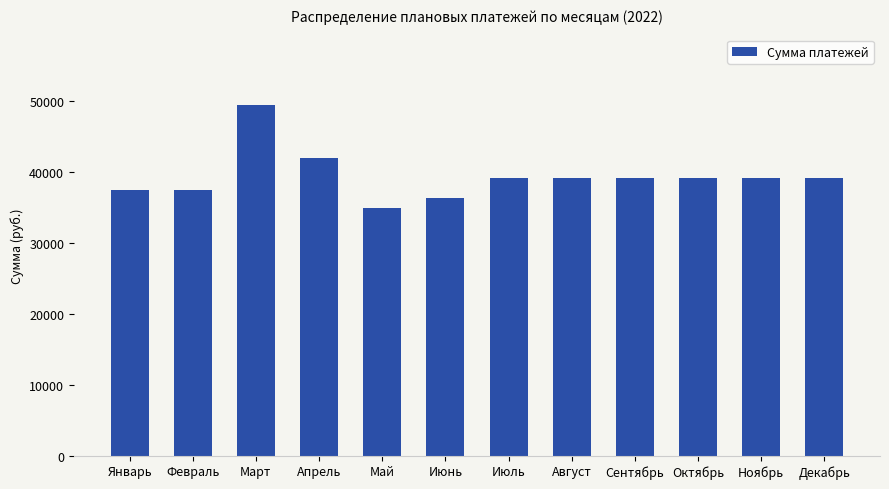

Where does the data first go above 39100?

Март